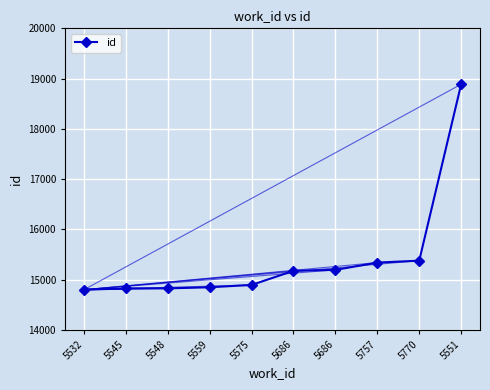

How many series are shown in this chart?

1